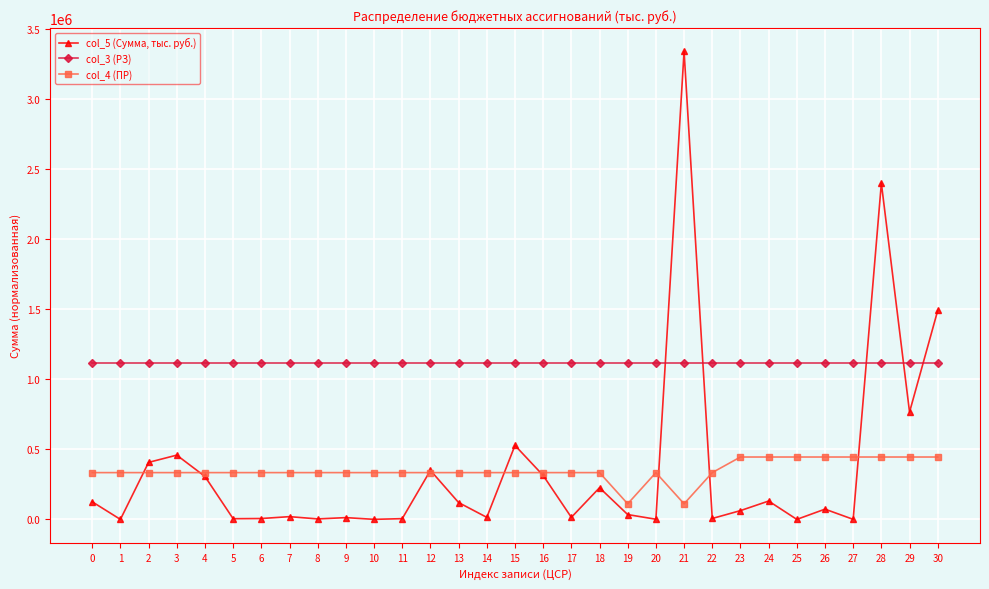

What is the lowest value of the col_3 (РЗ) series?

1113623.8